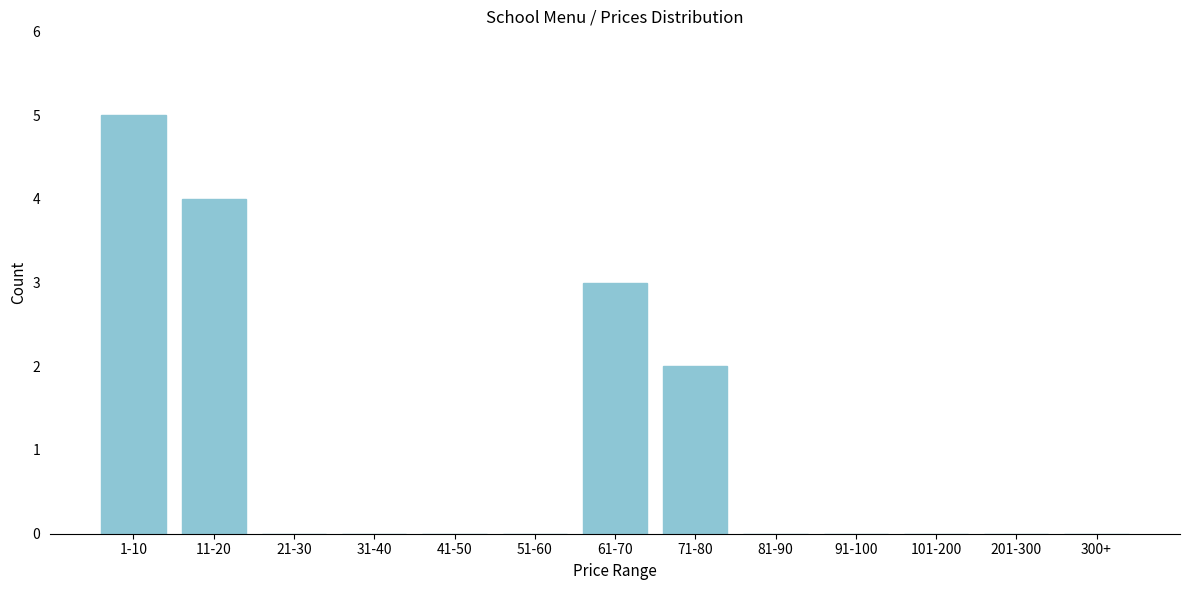

Reading left to right, what are all the values shown in this chart?

1-10=5	11-20=4	21-30=0	31-40=0	41-50=0	51-60=0	61-70=3	71-80=2	81-90=0	91-100=0	101-200=0	201-300=0	300+=0